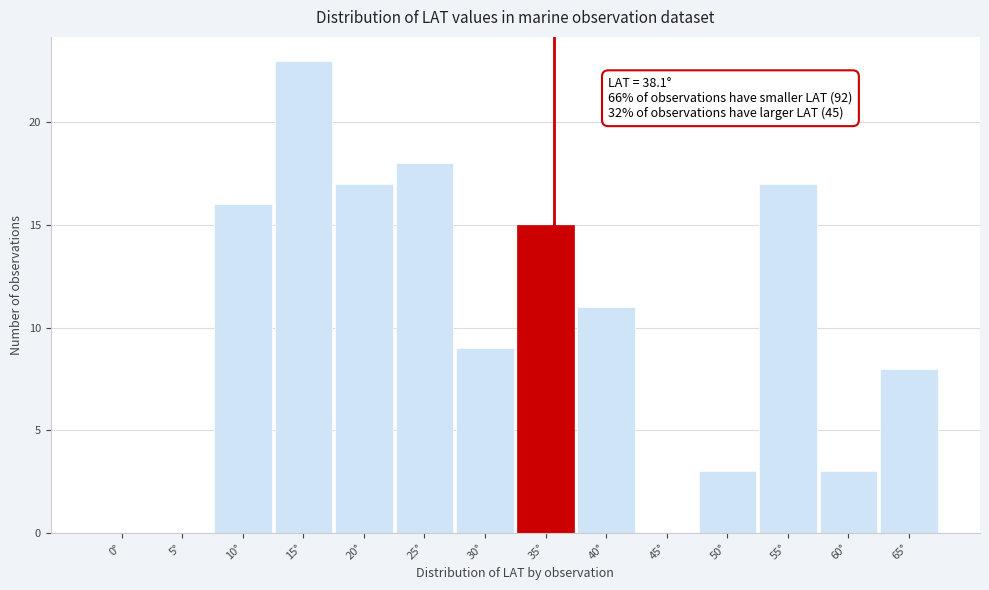

Reading left to right, what are all the values shown in this chart?

0°=0	5°=0	10°=16	15°=23	20°=17	25°=18	30°=9	35°=15	40°=11	45°=0	50°=3	55°=17	60°=3	65°=8